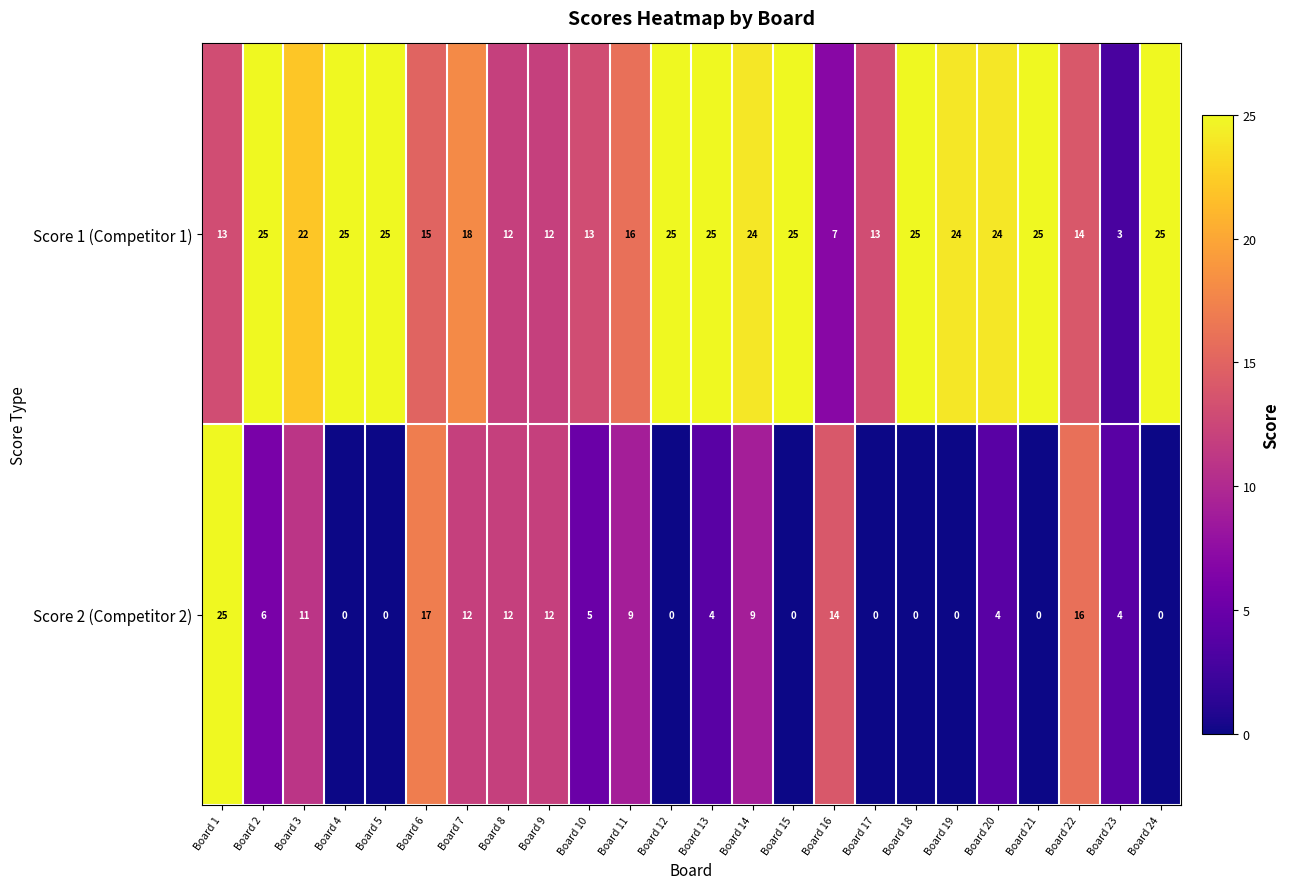

Which series has the widest spread of values?

Score 2 (Competitor 2)